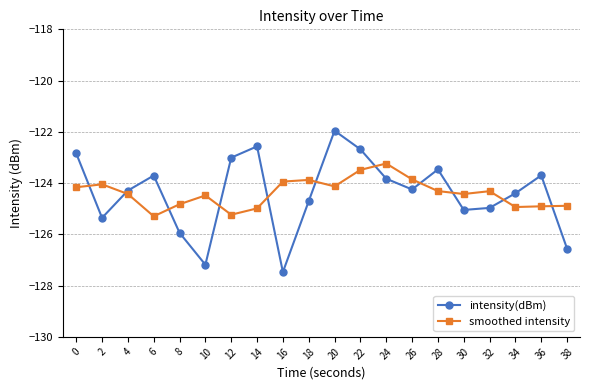

Does the chart display data point markers on the line(s)?

Yes